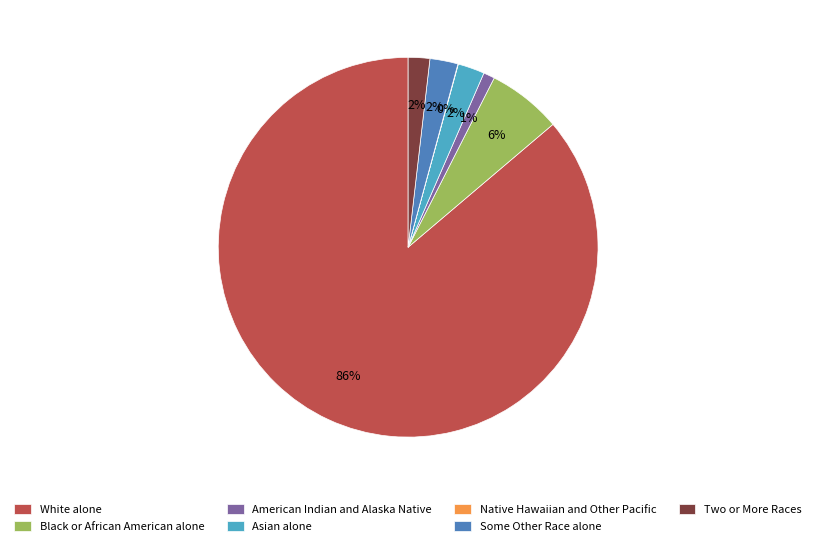

Which category accounts for the majority?

White alone